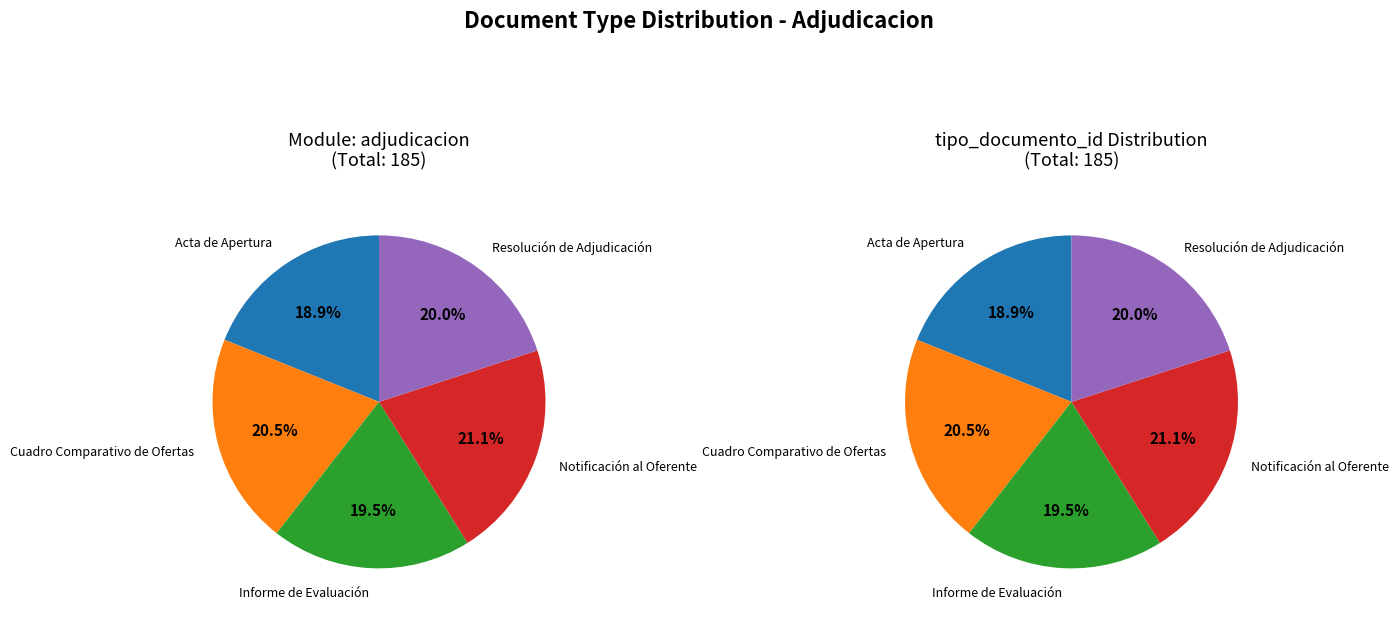

What is the ratio of the value at Informe de Evaluación to the value at Acta de Apertura?

1.0